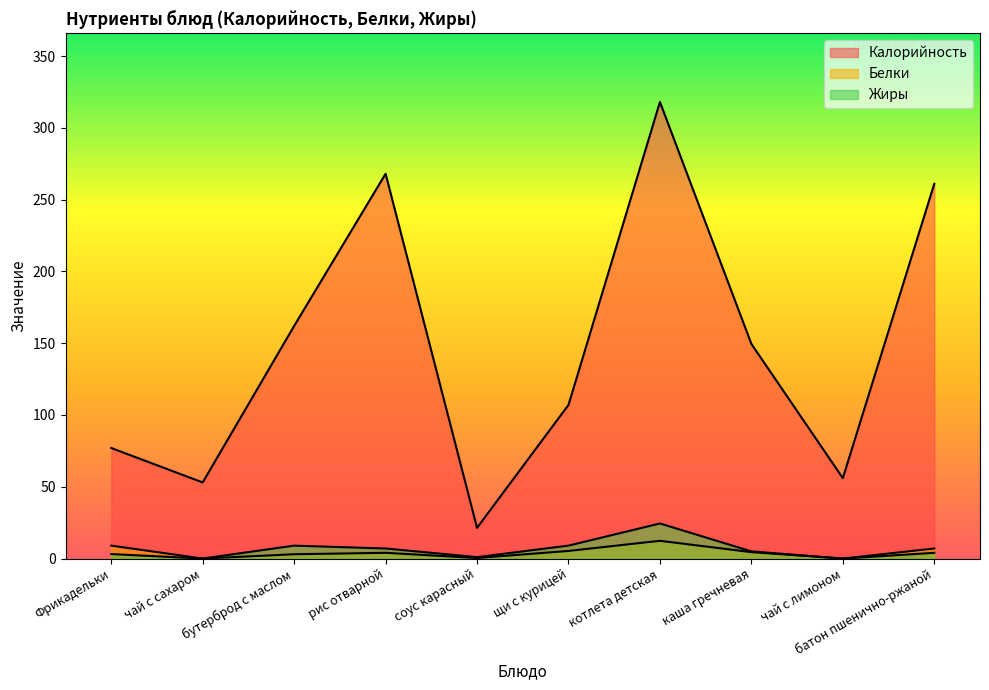

True or false: Жиры has a value of 2.1 at Фрикадельки.

False